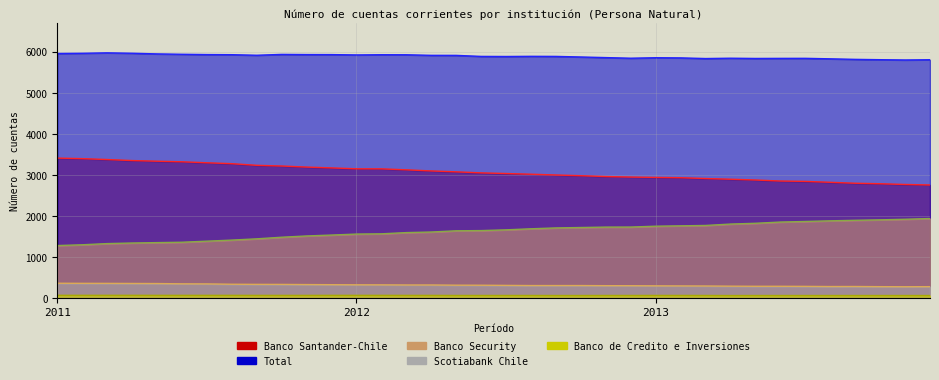

Reading right to left, list all the values displayed in this chart.

Banco Santander-Chile: 2755	2767	2785	2797	2820	2842	2851	2876	2895	2912	2932	2939	2948	2960	2981	2998	3017	3034	3050	3075	3097	3124	3148	3149	3171	3191	3217	3234	3274	3296	3320	3334	3350	3375	3397	3410
Total: 5808	5802	5809	5817	5830	5842	5841	5839	5845	5837	5853	5857	5845	5860	5875	5889	5891	5887	5889	5914	5915	5929	5930	5925	5933	5934	5938	5917	5931	5934	5941	5950	5966	5976	5965	5960
Banco Security: 1937	1919	1905	1894	1881	1865	1851	1821	1802	1768	1759	1750	1729	1728	1718	1708	1687	1661	1643	1638	1608	1594	1564	1558	1534	1512	1481	1442	1411	1385	1359	1350	1340	1326	1297	1278
Scotiabank Chile: 276	274	276	280	279	283	285	285	288	292	294	296	299	300	303	303	303	307	311	312	317	317	320	321	324	327	331	332	335	343	345	352	354	356	357	359
Banco de Credito e Inversiones: 60	60	60	60	60	60	60	60	59	61	62	62	61	61	60	60	61	61	61	61	63	63	64	64	64	63	63	63	64	64	64	64	65	65	65	65